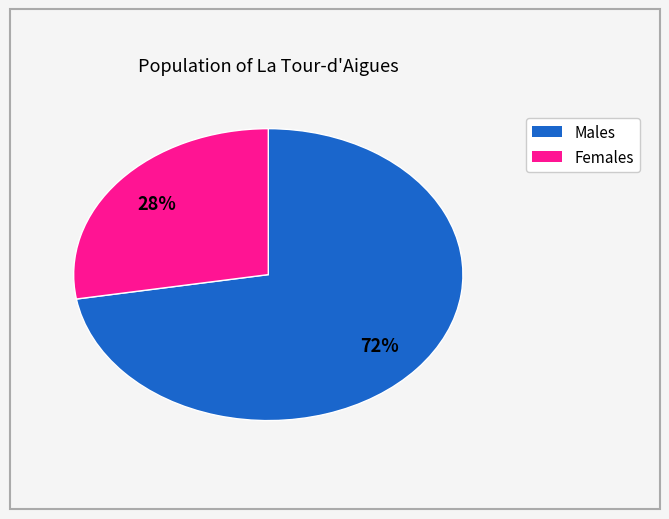

Is there a majority slice in this chart?

Yes